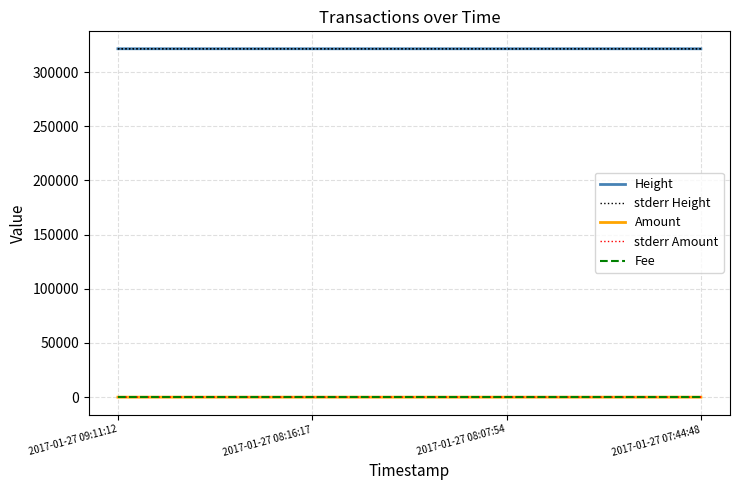

What position from the right is 2017-01-27 08:07:54?

2